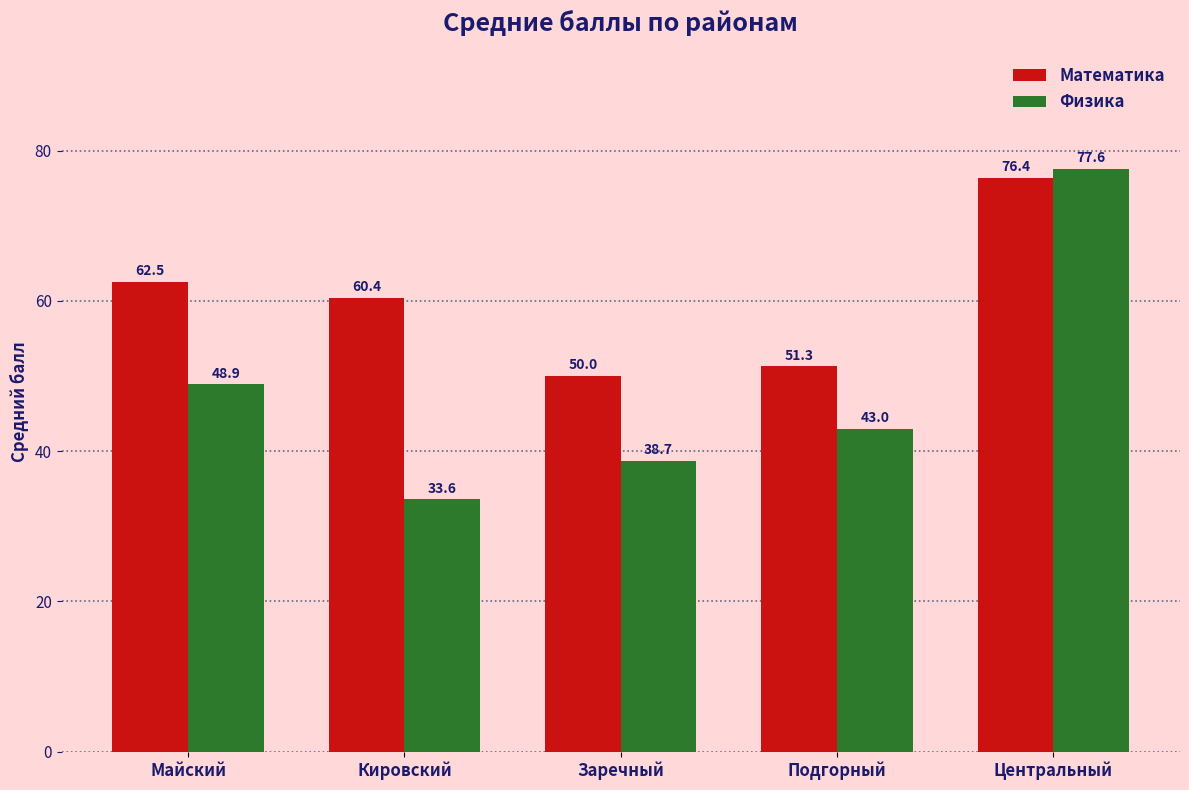

Count the number of data series in this chart.

2